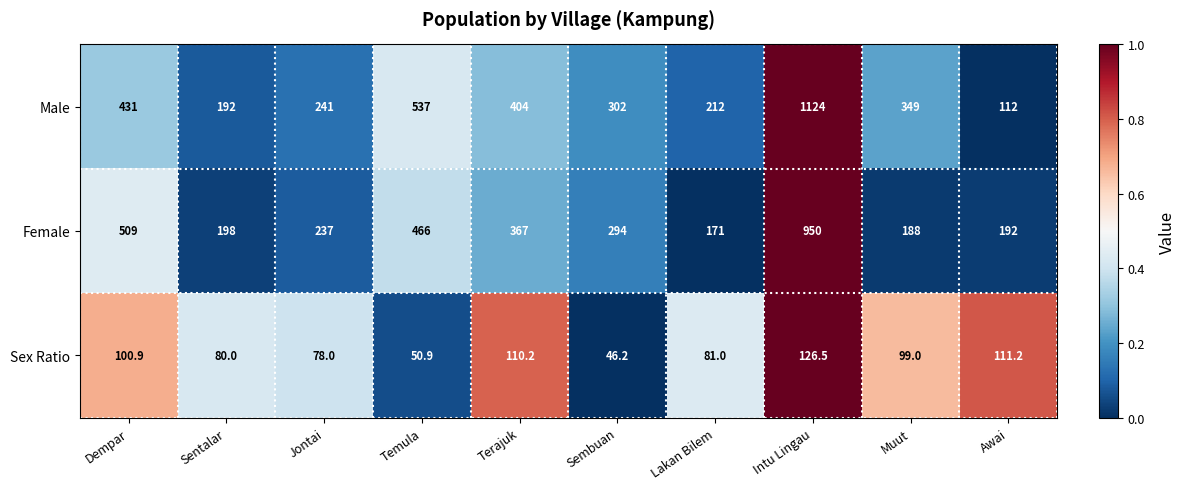

What is the difference between the highest and lowest values at Sembuan?

255.8